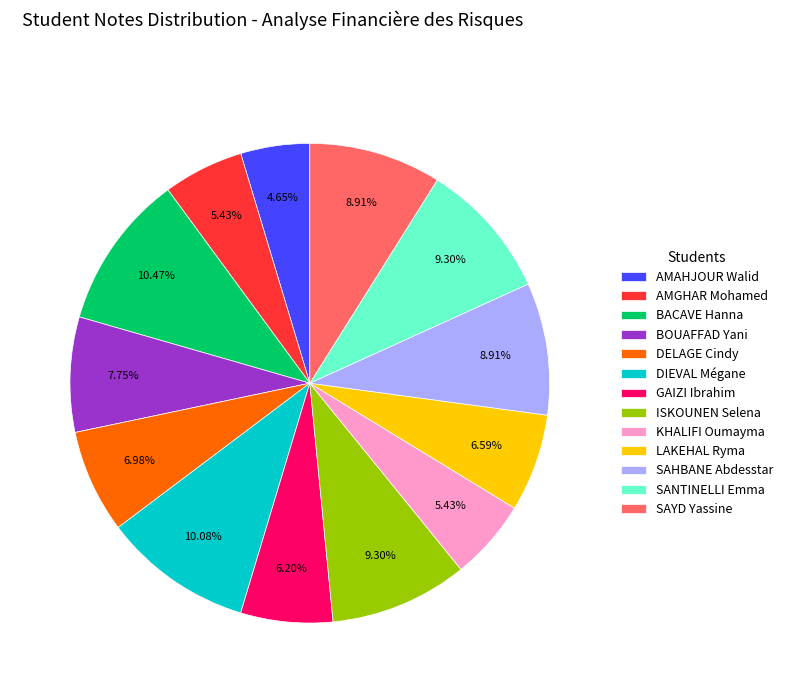

Which slice is the smallest?

AMAHJOUR Walid